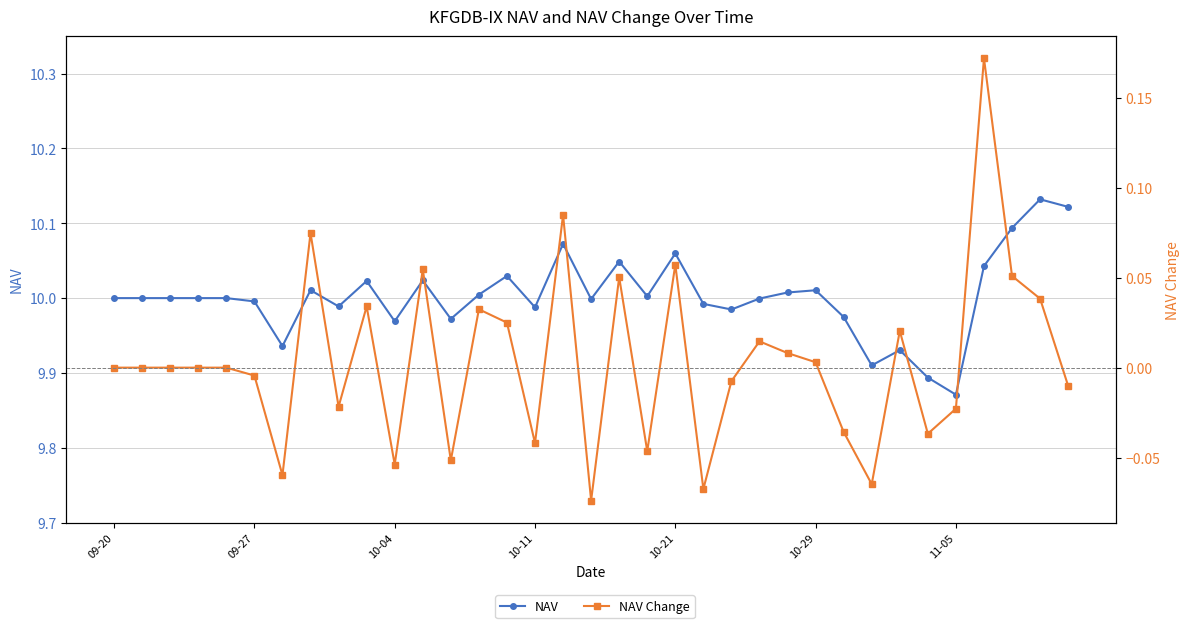

Rank the series by their maximum value, from highest to lowest.

NAV, NAV Change